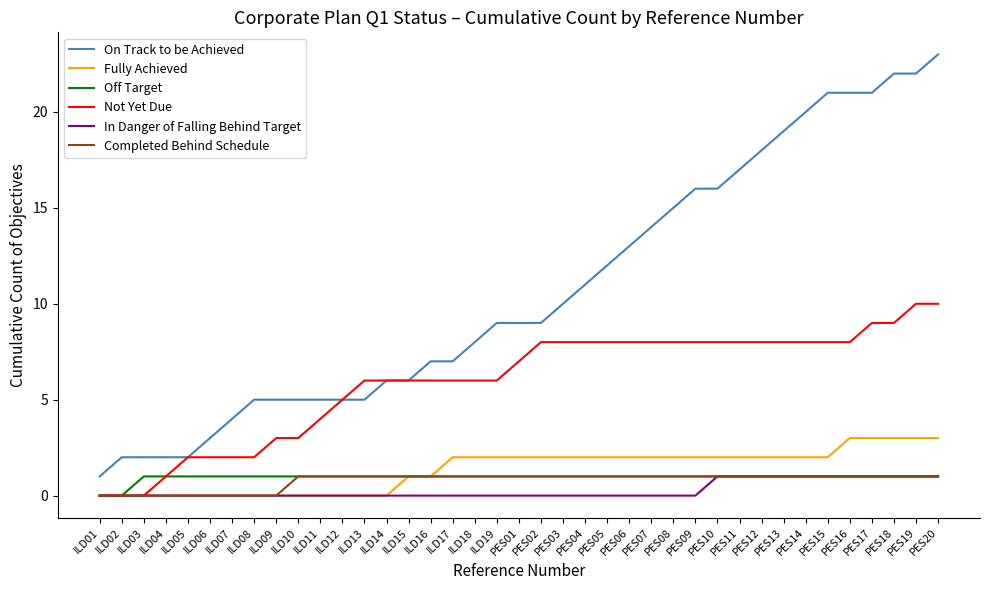

Which series changed the most between ILD14 and PES06?

On Track to be Achieved